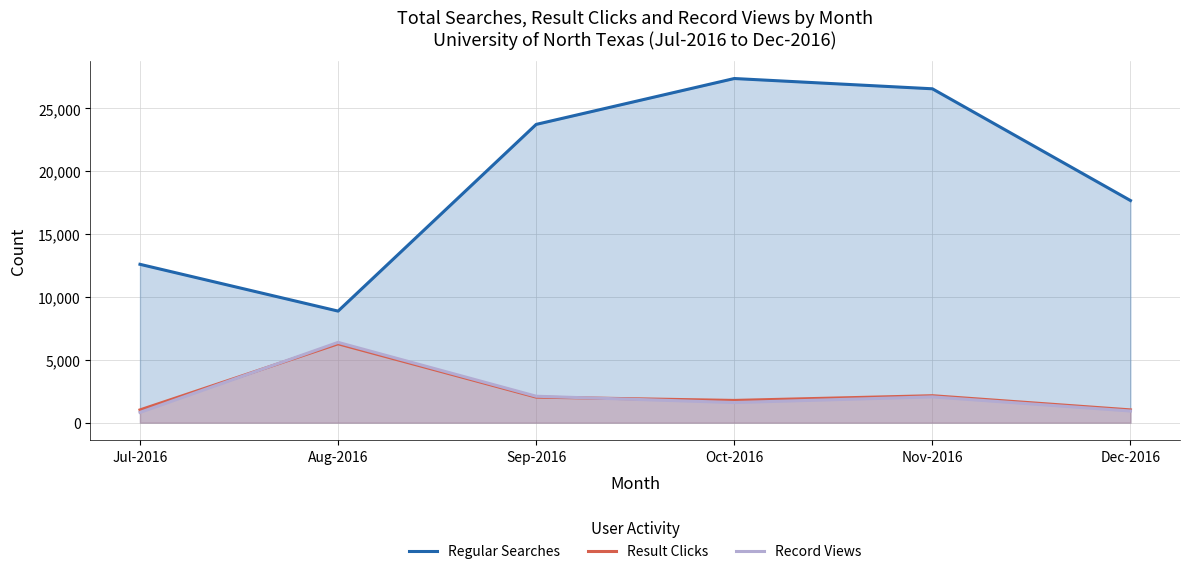

True or false: Result Clicks and Regular Searches cross at least once.

False